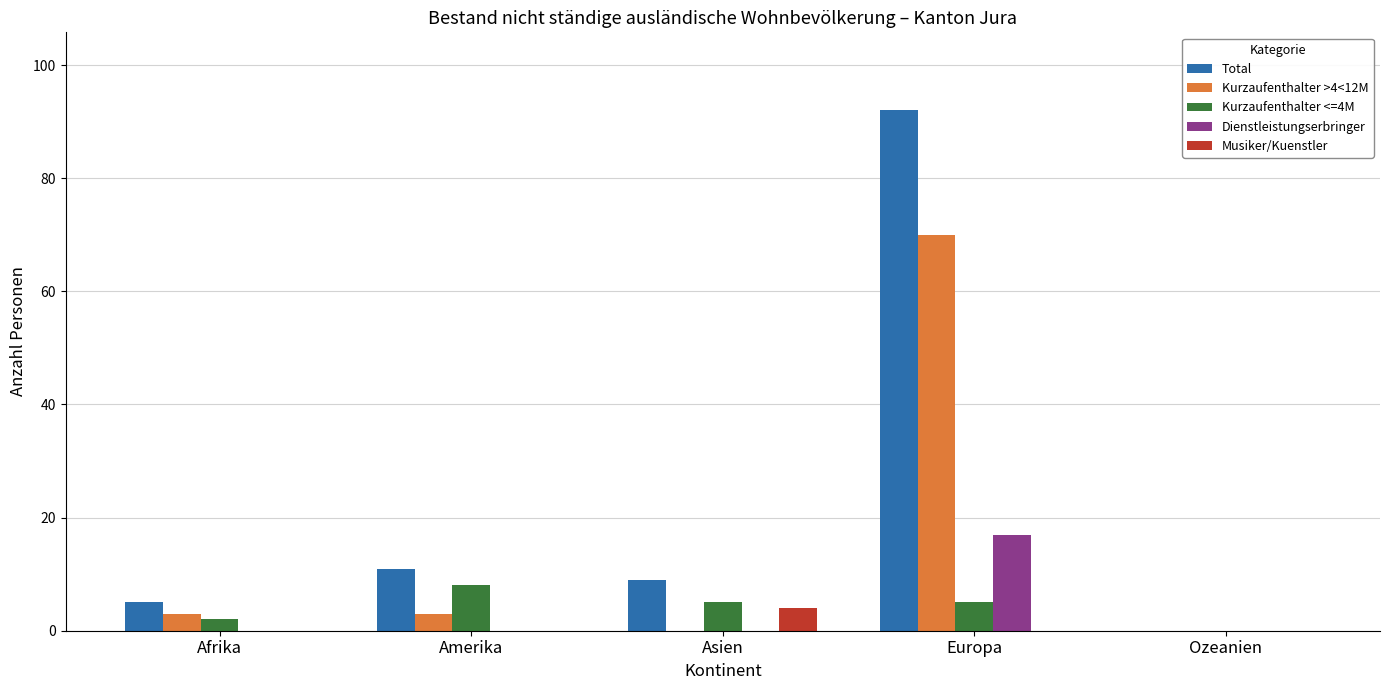

What is the highest value of the Musiker/Kuenstler series?

4